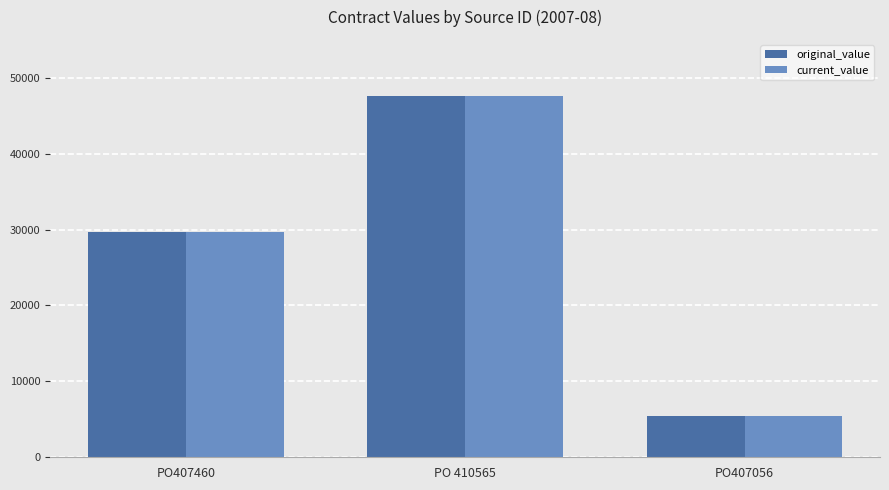

The original_value series shows 7705 at PO407460. True or false?

False